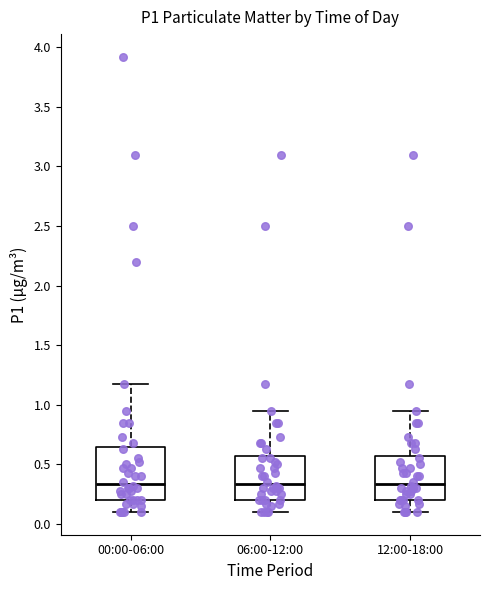

Reading left to right, transcribe this box plot: for each box, give where its median line is, the range the box spans, and where its two whiskers end, as read against the y-axis. The values are not printed on the chart, so give them approximately, as read against the axis.

00:00-06:00: median 0.35, box 0.20 to 0.65, whiskers 0.10 to 1.15
06:00-12:00: median 0.35, box 0.20 to 0.55, whiskers 0.10 to 0.95
12:00-18:00: median 0.35, box 0.20 to 0.55, whiskers 0.10 to 0.95